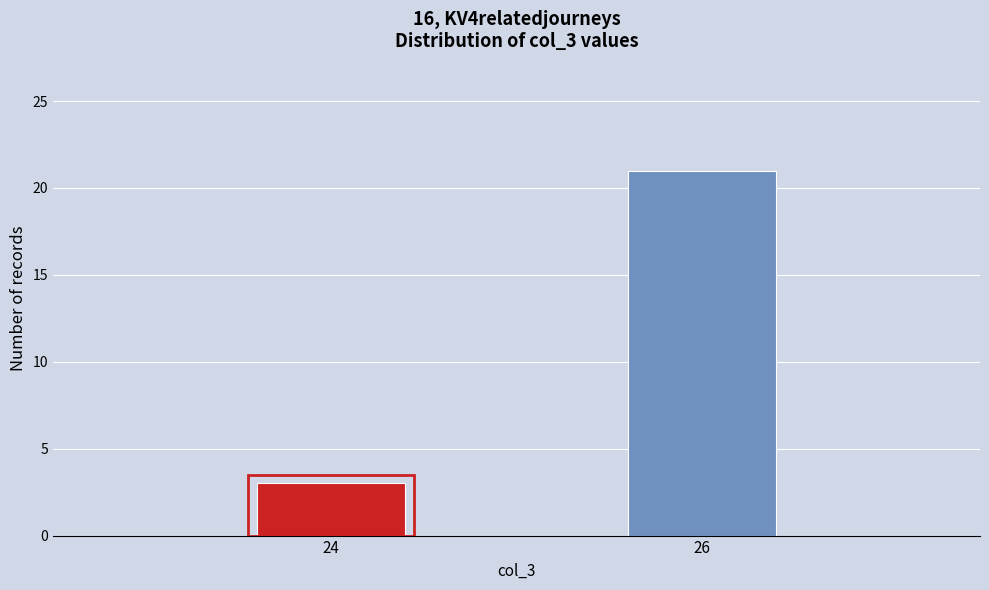

Reading left to right, what are all the values shown in this chart?

3	21